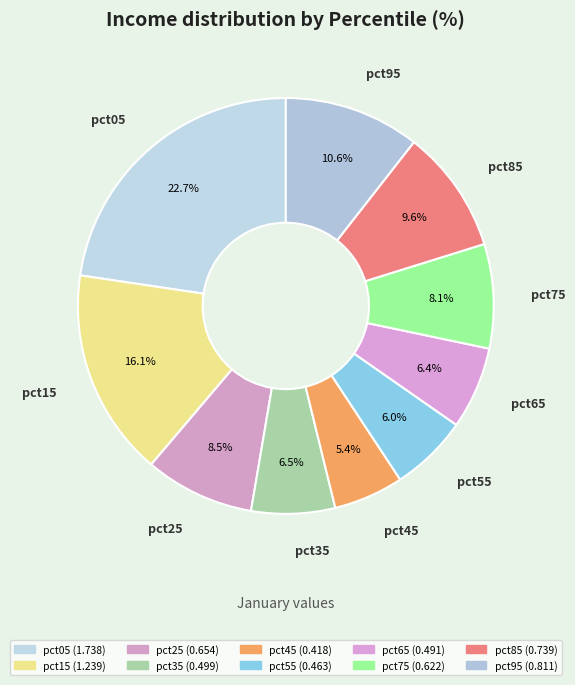

How many segments does this pie chart have?

10